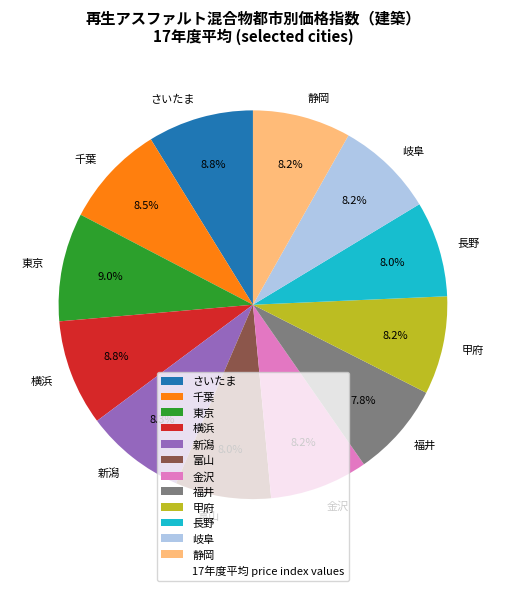

Do 東京 and 岐阜 together represent more than half of the pie?

No